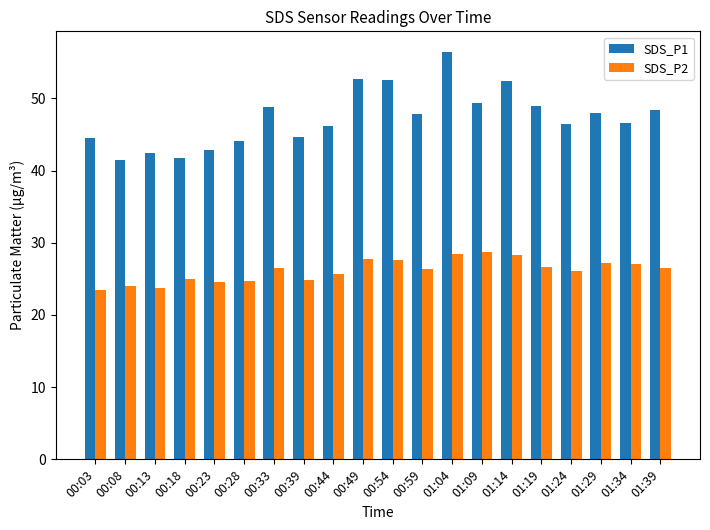

What is the minimum value shown in the chart?

23.4